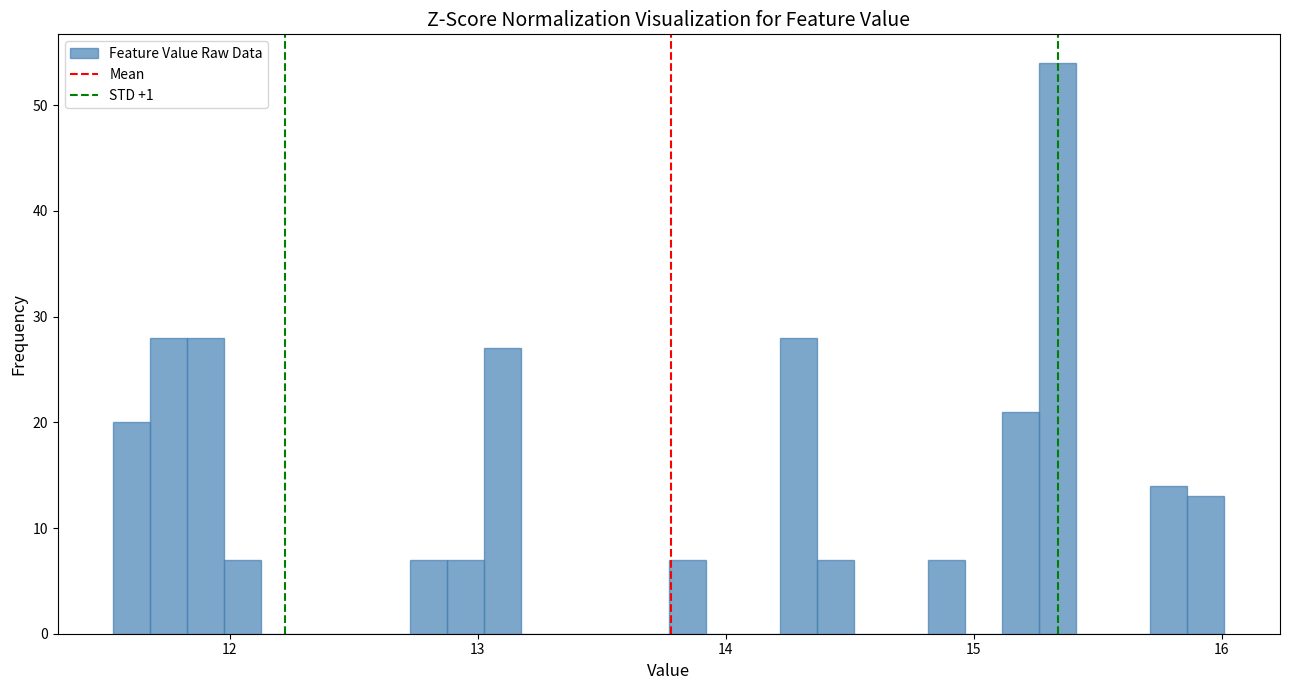

Around what value on the x-axis is the tallest bar? Give the approximate position of its centre, as read against the axis.

15.3